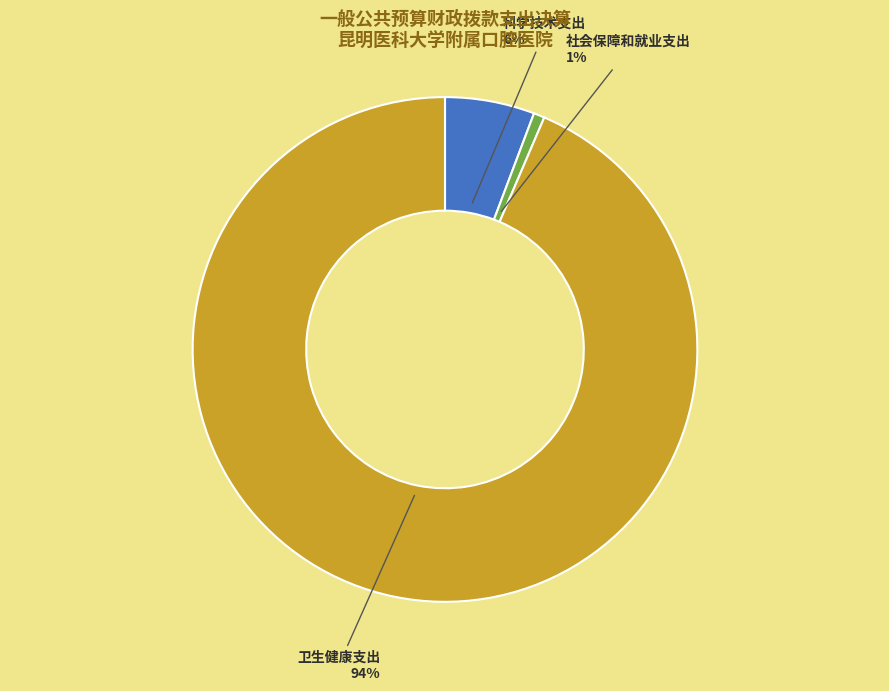

Is there a majority slice in this chart?

Yes